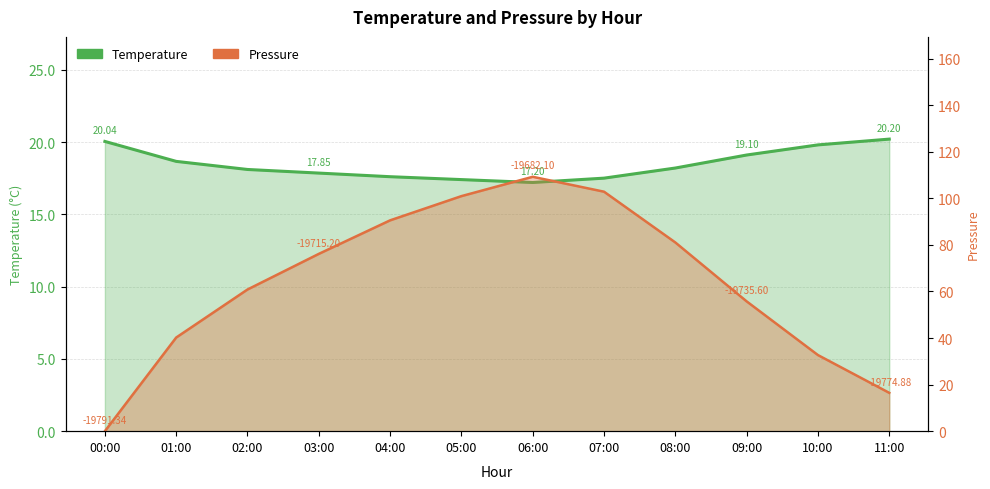

The Pressure series shows 81.0 at 08:00. True or false?

True